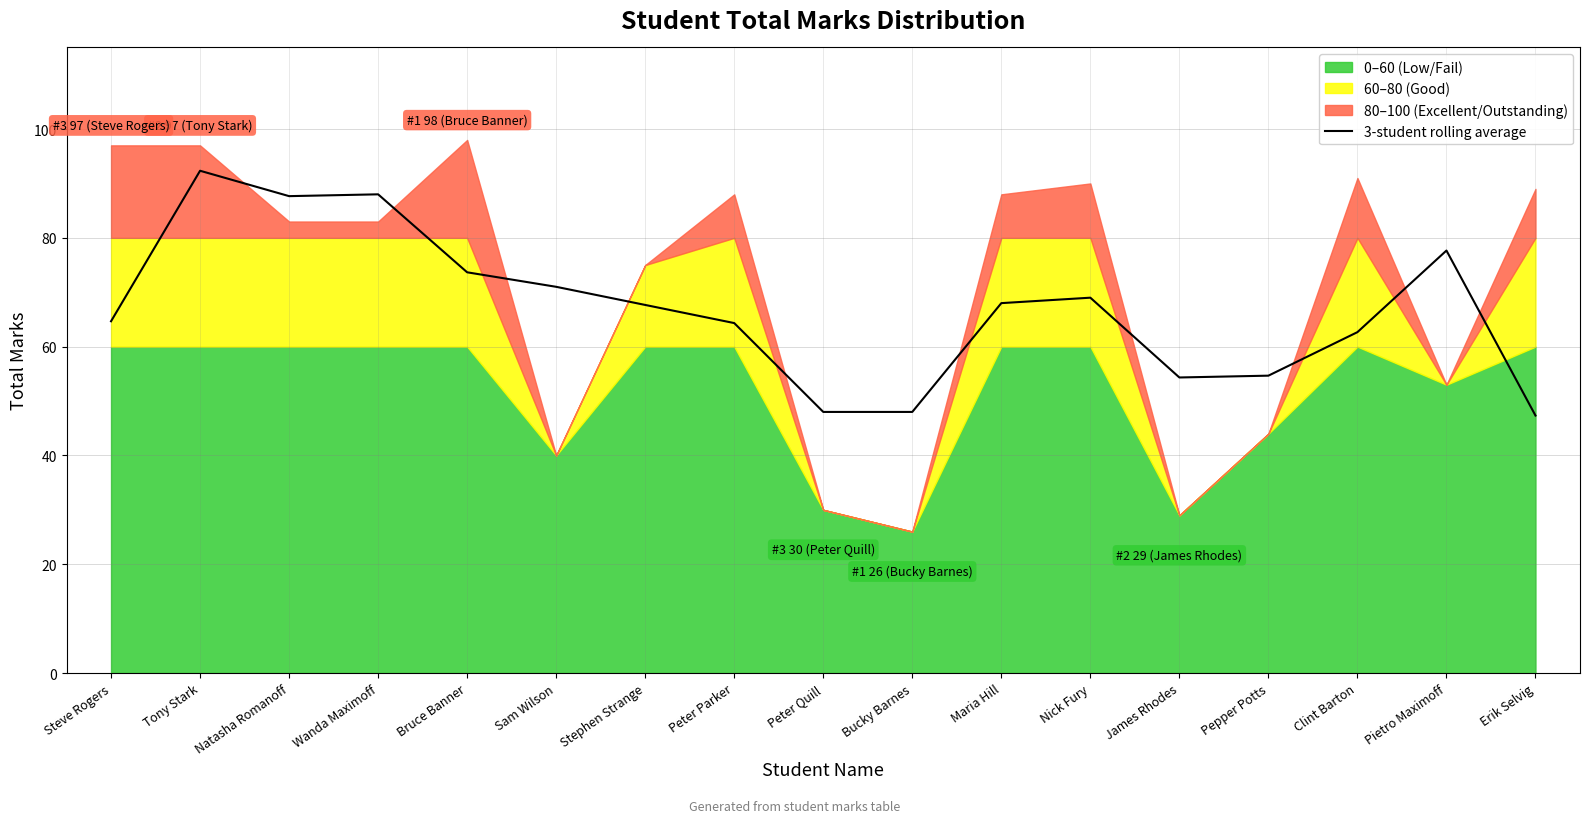

What is the lowest value of the 3-student rolling average series?

47.3